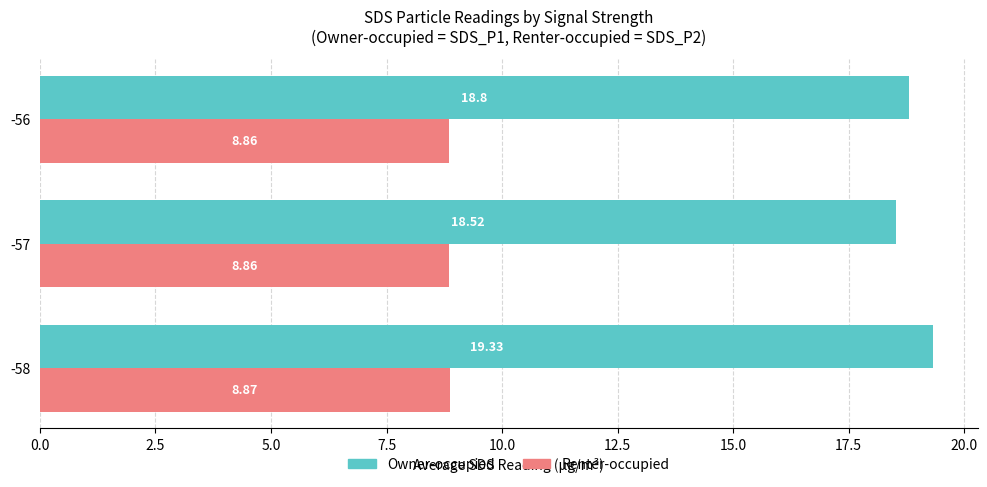

List the series in order of their peak value, lowest first.

Renter-occupied, Owner-occupied